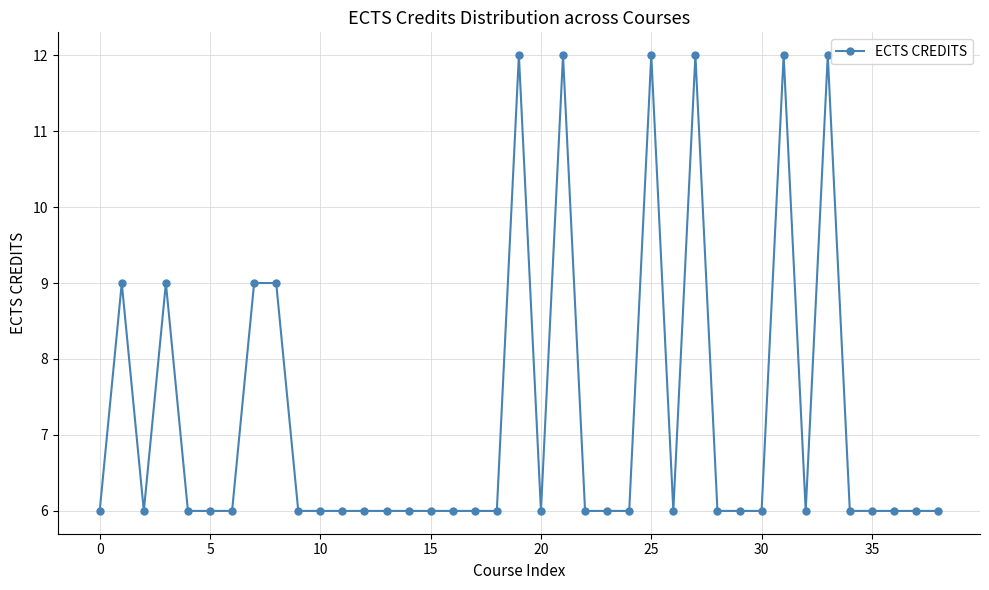

What is the minimum value shown in the chart?

6